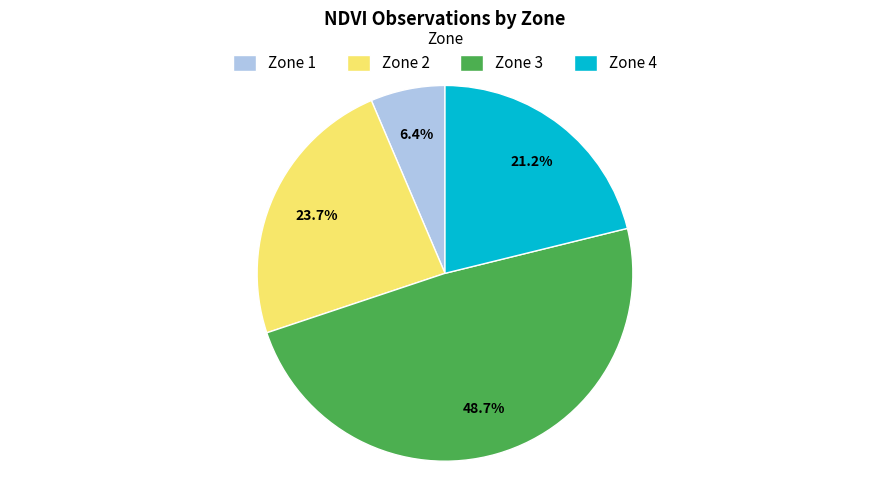

Rank the categories by value from highest to lowest.

Zone 3, Zone 2, Zone 4, Zone 1